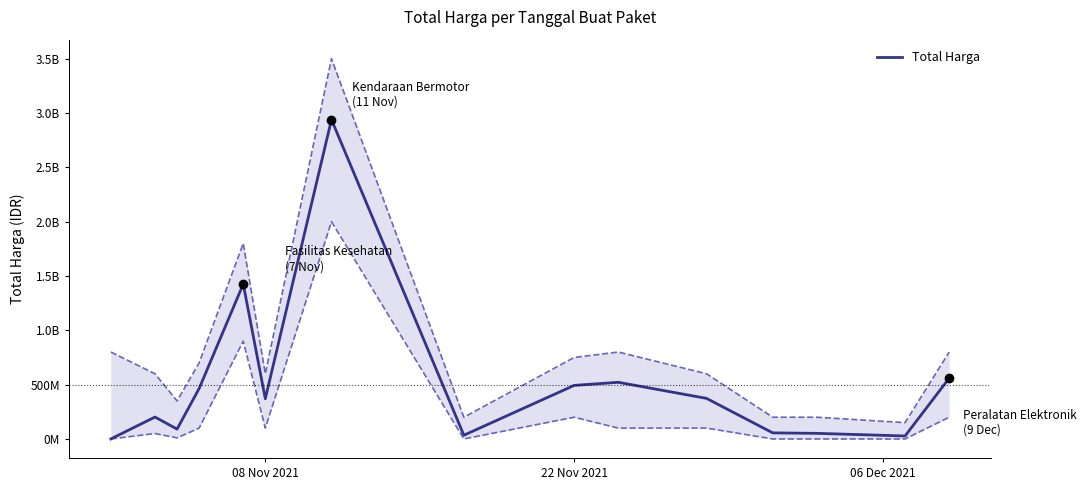

What is the difference between the second highest and second lowest values?

1398455900